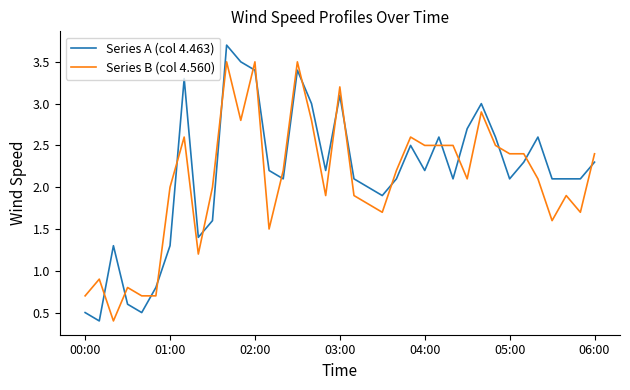

How many times do Series B (col 4.560) and Series A (col 4.463) cross each other?

20